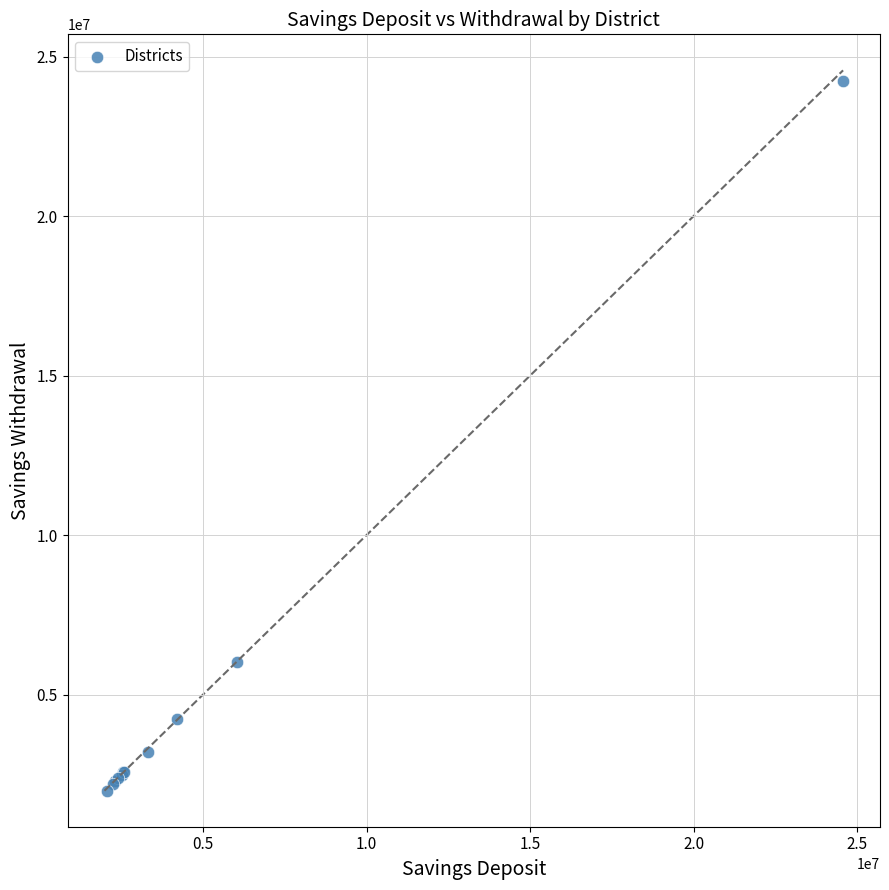

What Y value in the scatter plot is closest to 13106951?

6026224